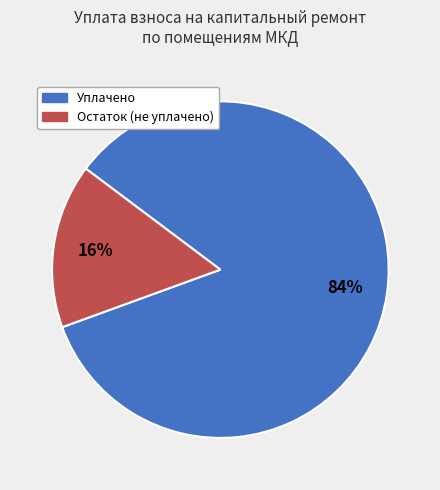

Which has a higher value, Остаток (не уплачено) or Уплачено?

Уплачено